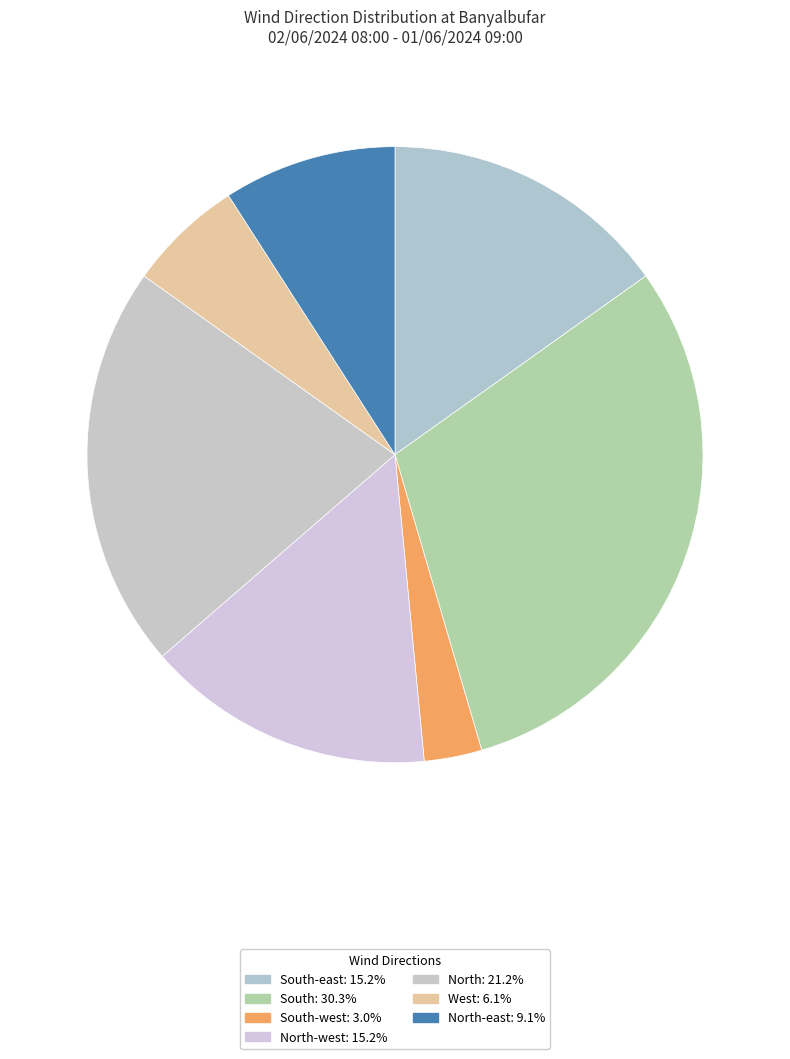

Is there any slice that represents more than half of the pie?

No